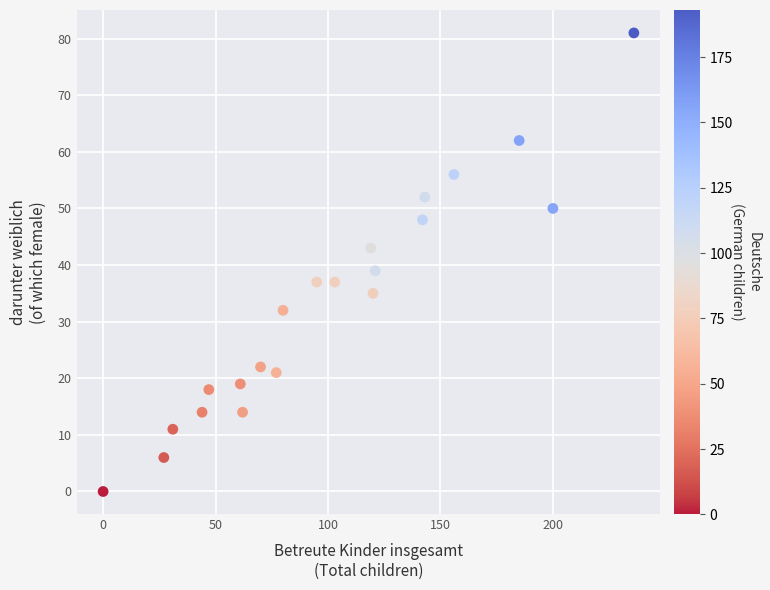

What is the range of Y values (max minus min)?

81